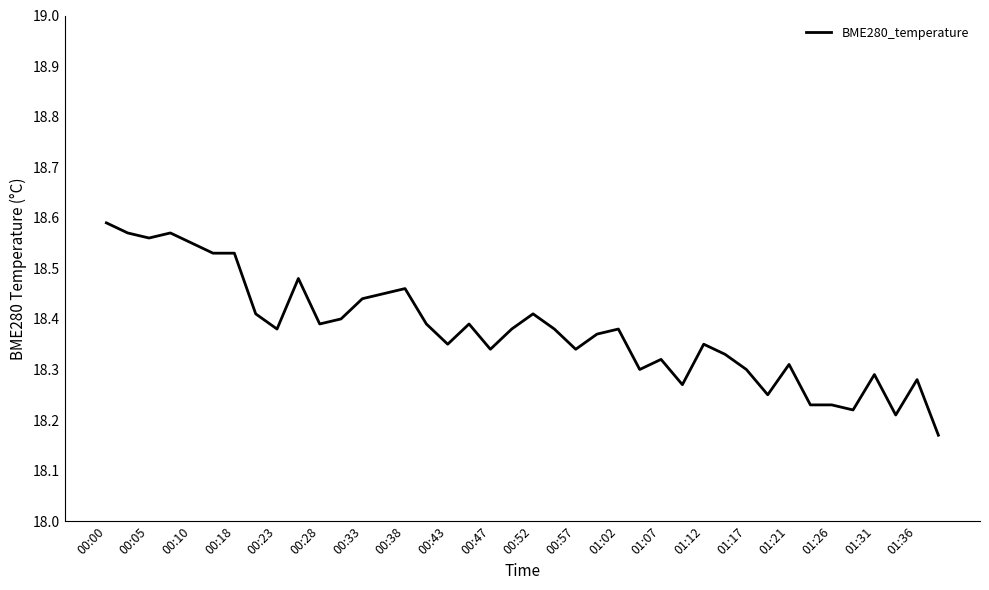

What is the difference between the maximum and minimum values?

0.4